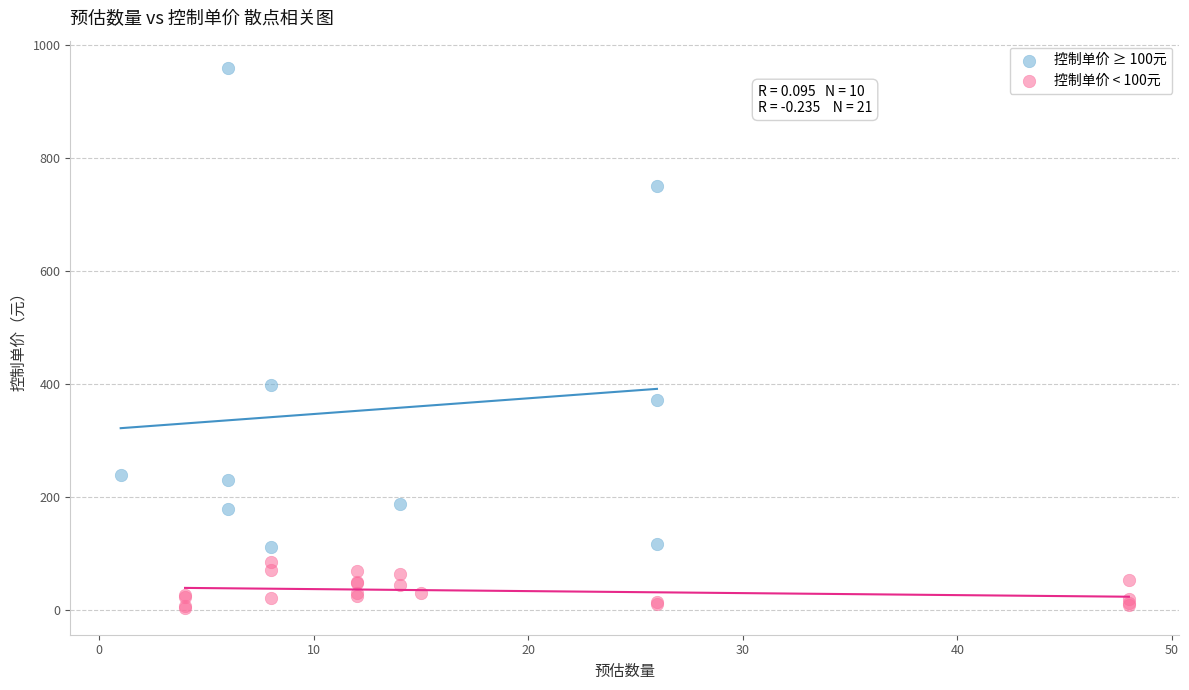

Which series reaches the maximum Y coordinate?

控制单价 ≥ 100元